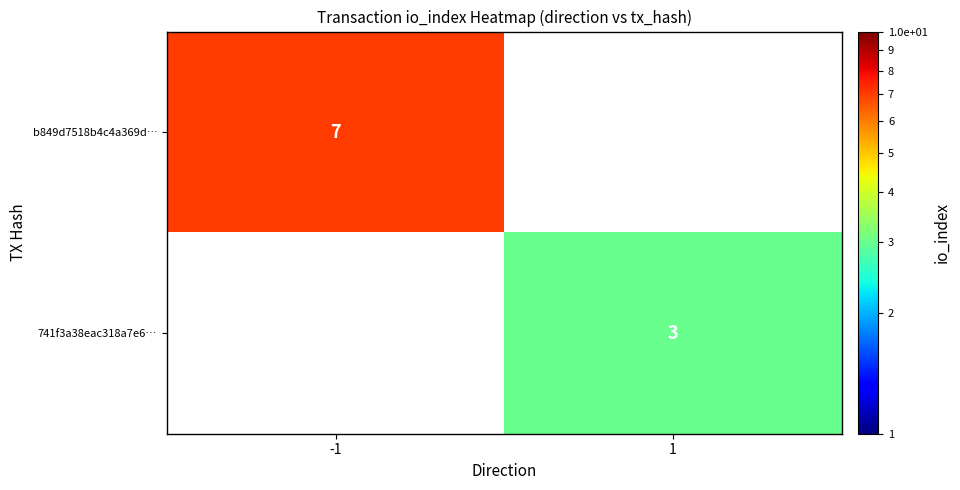

The value of b849d7518b4c4a369d… at -1 is 1. True or false?

False